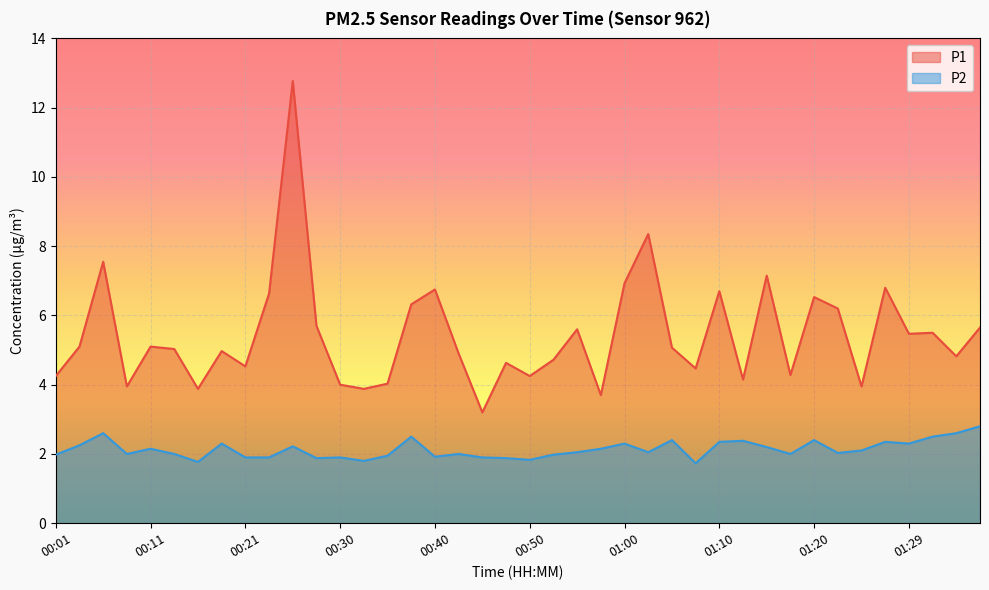

True or false: P1 has a value of 6.2 at 00:35.

False